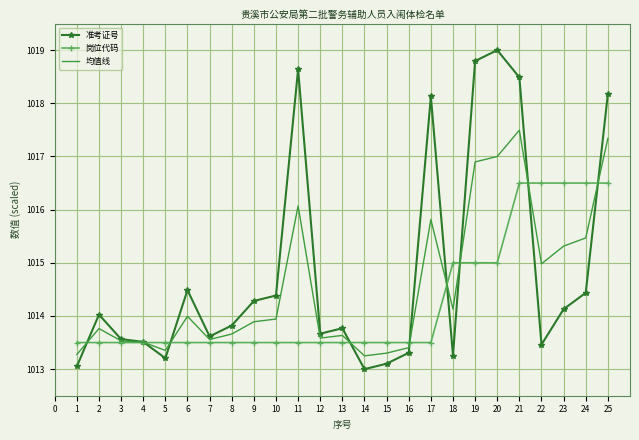

Rank the series by their average value, from lowest to highest.

岗位代码, 均值线, 准考证号